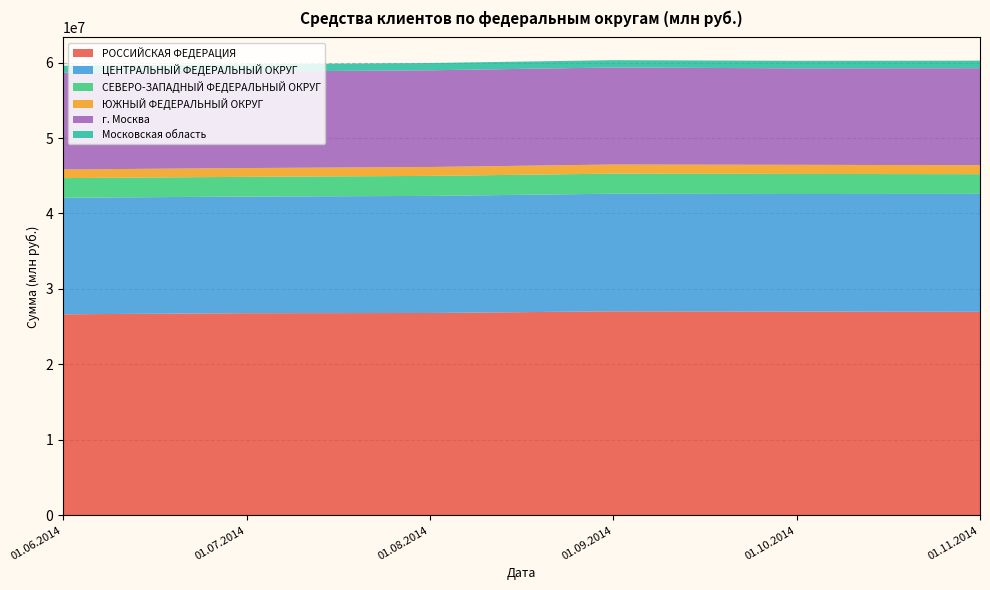

Reading left to right, extract all data points from this chart.

РОССИЙСКАЯ ФЕДЕРАЦИЯ: 26637995	26783814	26809136	27034041	27005319	26962599
ЦЕНТРАЛЬНЫЙ ФЕДЕРАЛЬНЫЙ ОКРУГ: 15444868	15462942	15519767	15587924	15574902	15637901
СЕВЕРО-ЗАПАДНЫЙ ФЕДЕРАЛЬНЫЙ ОКРУГ: 2606839	2611063	2653521	2660019	2660630	2609699
ЮЖНЫЙ ФЕДЕРАЛЬНЫЙ ОКРУГ: 1146068	1164739	1179605	1207638	1210832	1189103
г. Москва: 12812649	12792740	12818539	12862542	12784587	12856363
Московская область: 937988	950080	962317	971058	1002597	1003095